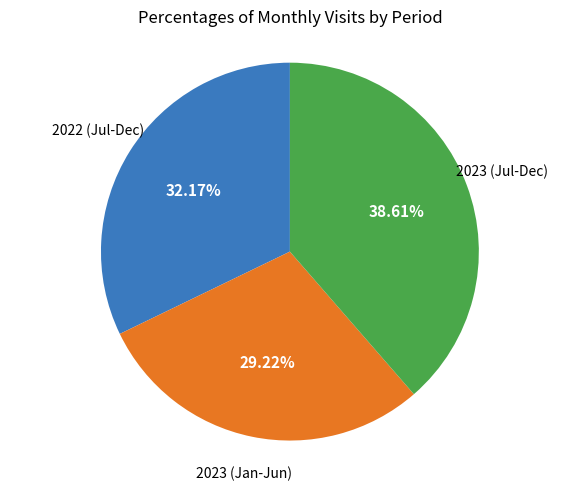

To the nearest percent, what is the average slice percentage?

33%